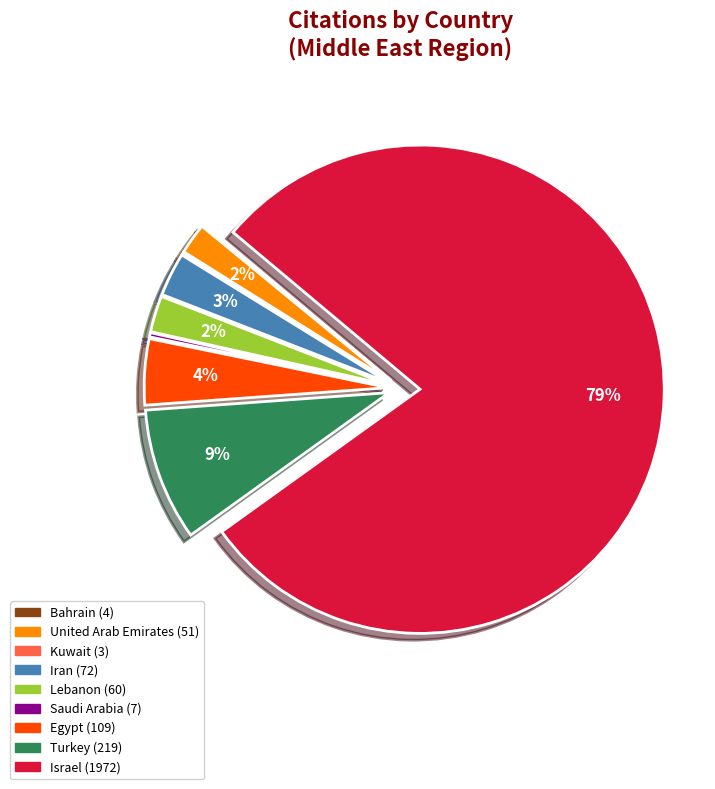

Is there a majority slice in this chart?

Yes